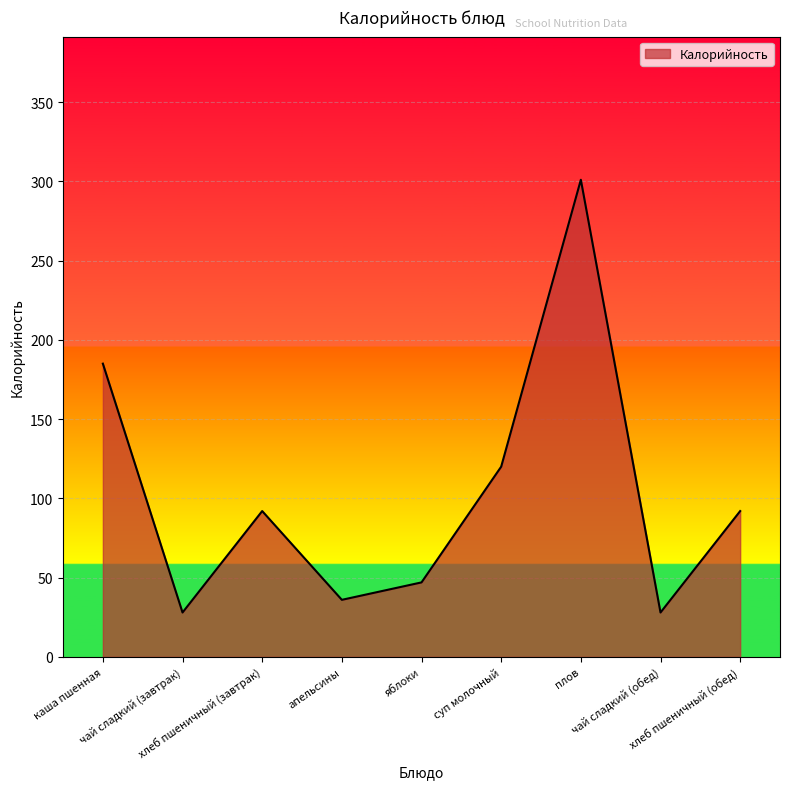

How many series are shown in this chart?

1